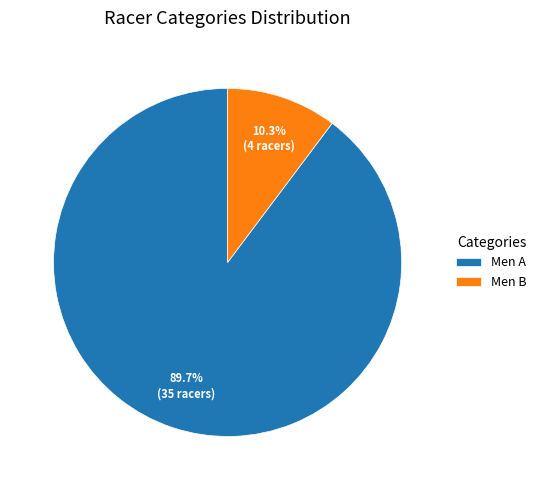

Does Men A account for over 50% of the chart?

Yes